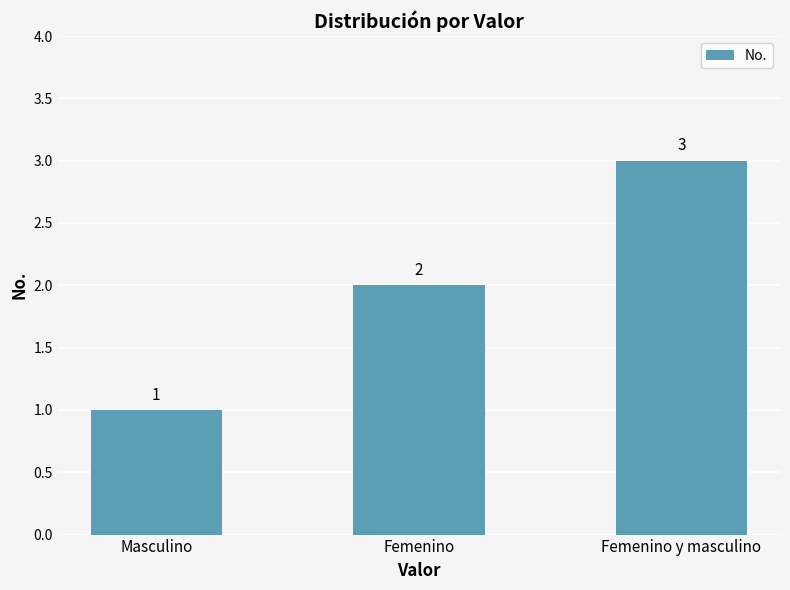

How many data points are less than 2?

1